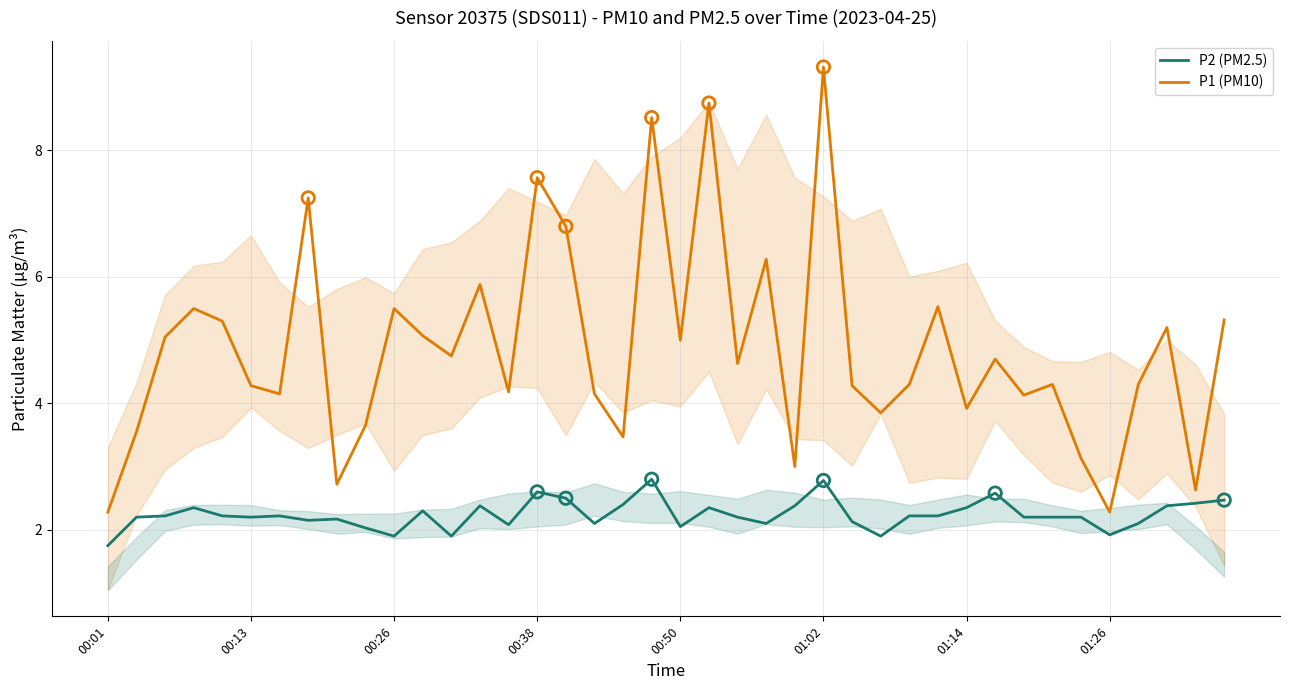

Which series has the largest total across all categories?

P1 (PM10)